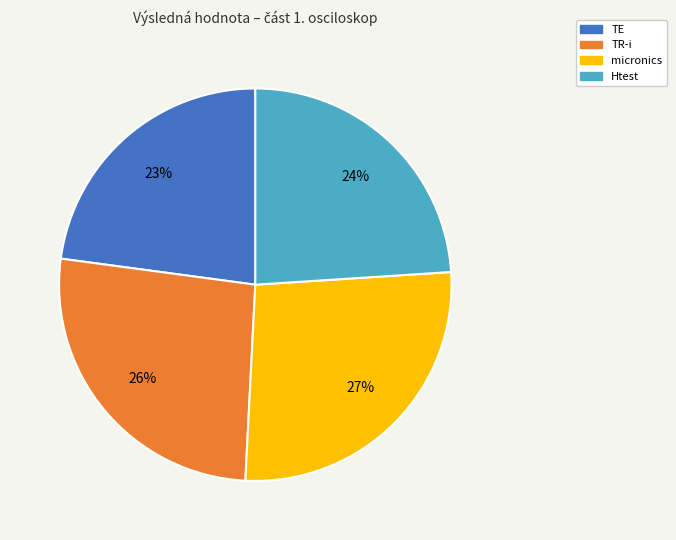

Rank the categories by value from highest to lowest.

micronics, TR-i, Htest, TE